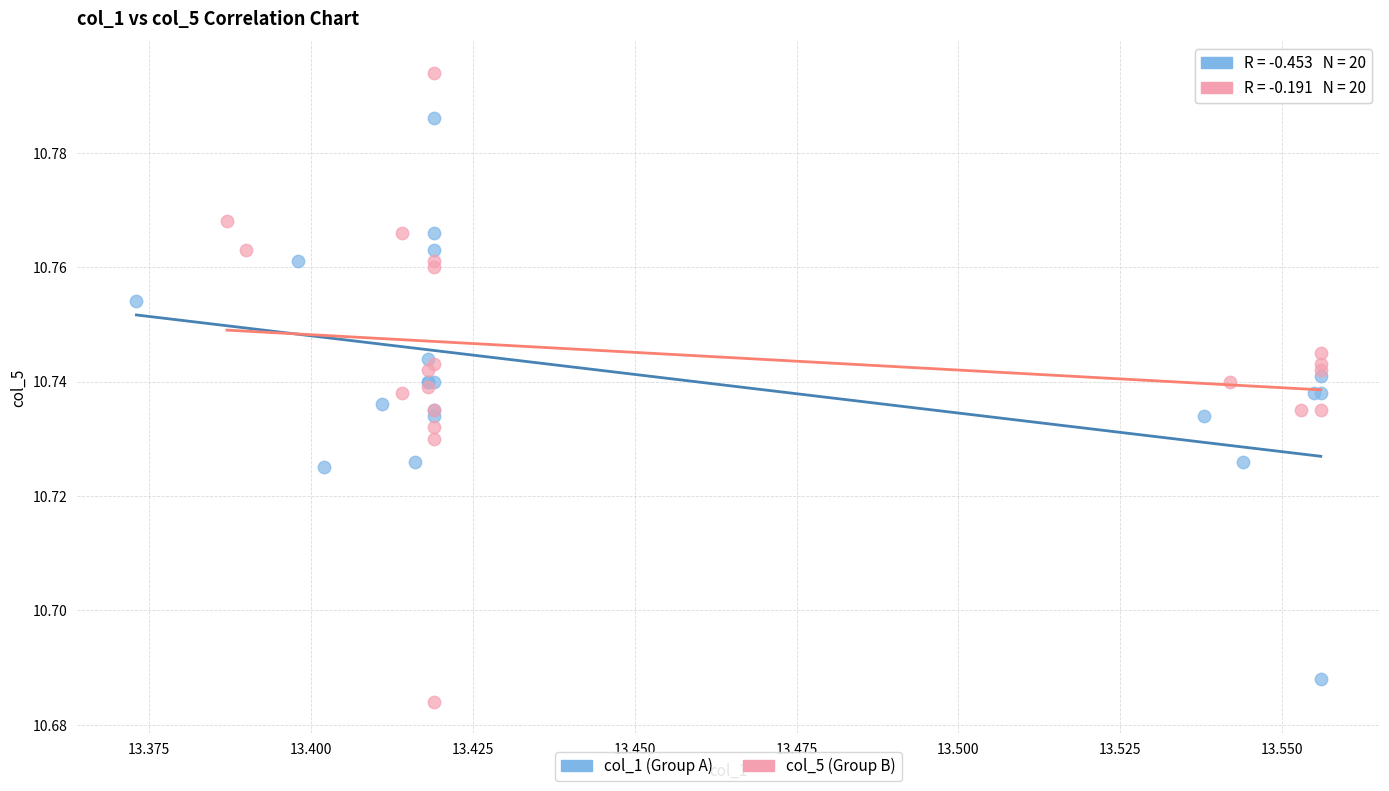

Which series has the widest spread of Y values?

col_5 (Group B)